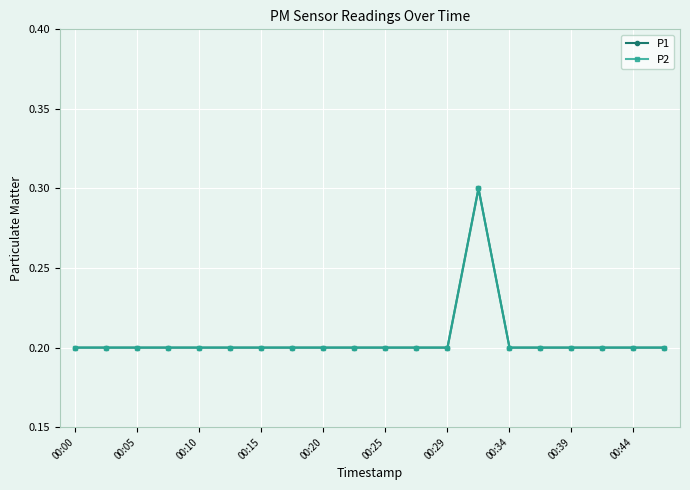

List the series in order of their peak value, highest first.

P1, P2